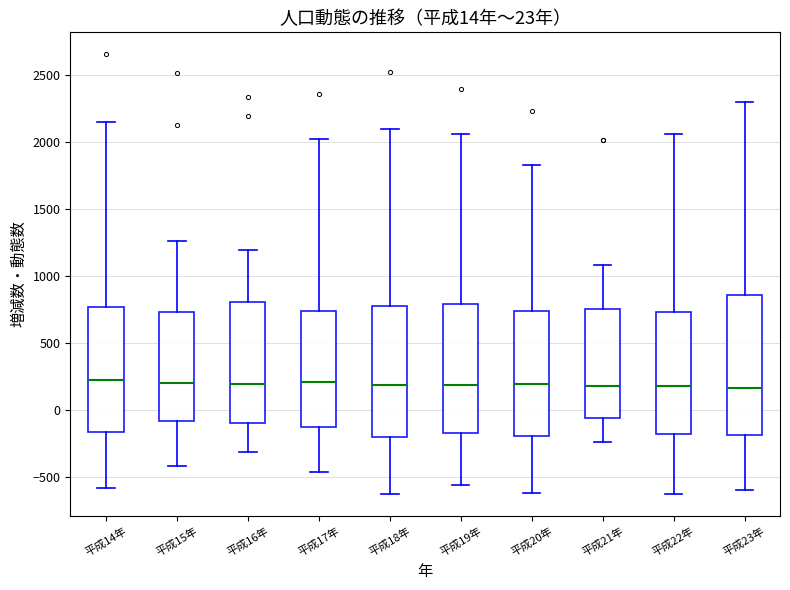

Comparing the boxes themselves (not the whiskers), which one is the tallest?

平成23年